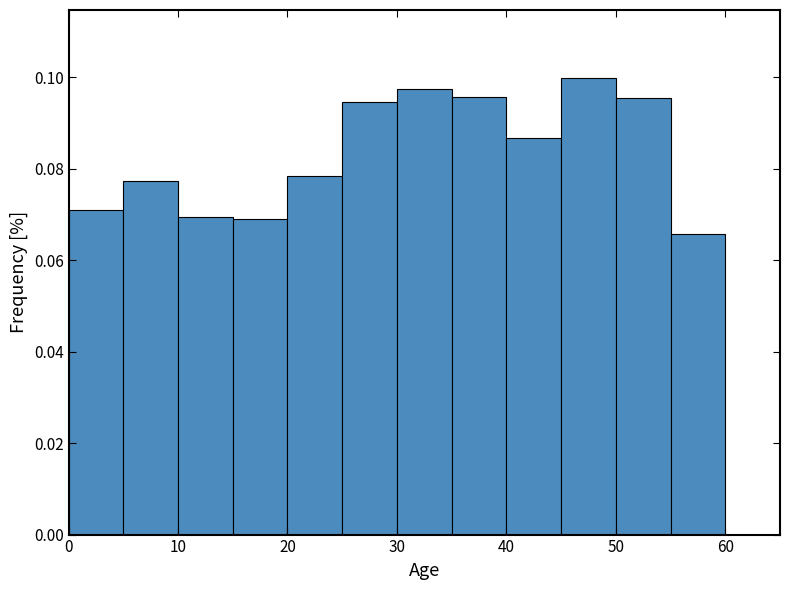

How tall is the bar that spans 30 to 35 on the x-axis? The values are not printed on the chart, so give them approximately, as read against the axis.

0.098